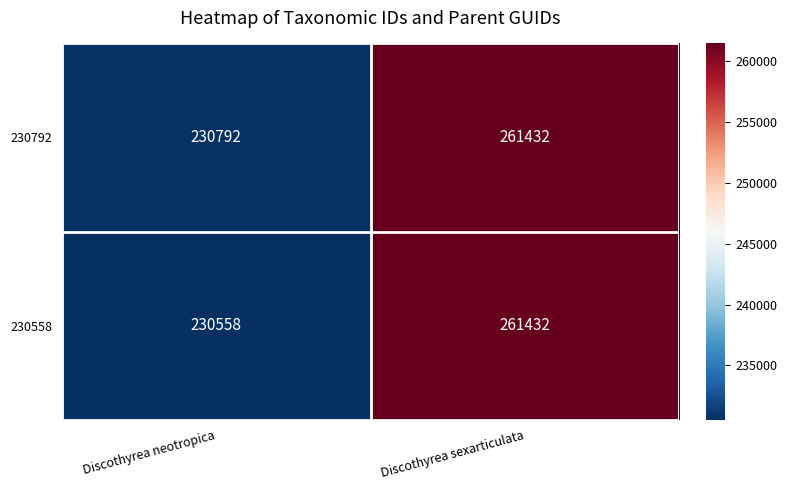

Which category has the lowest value in the 230558 series?

Discothyrea neotropica